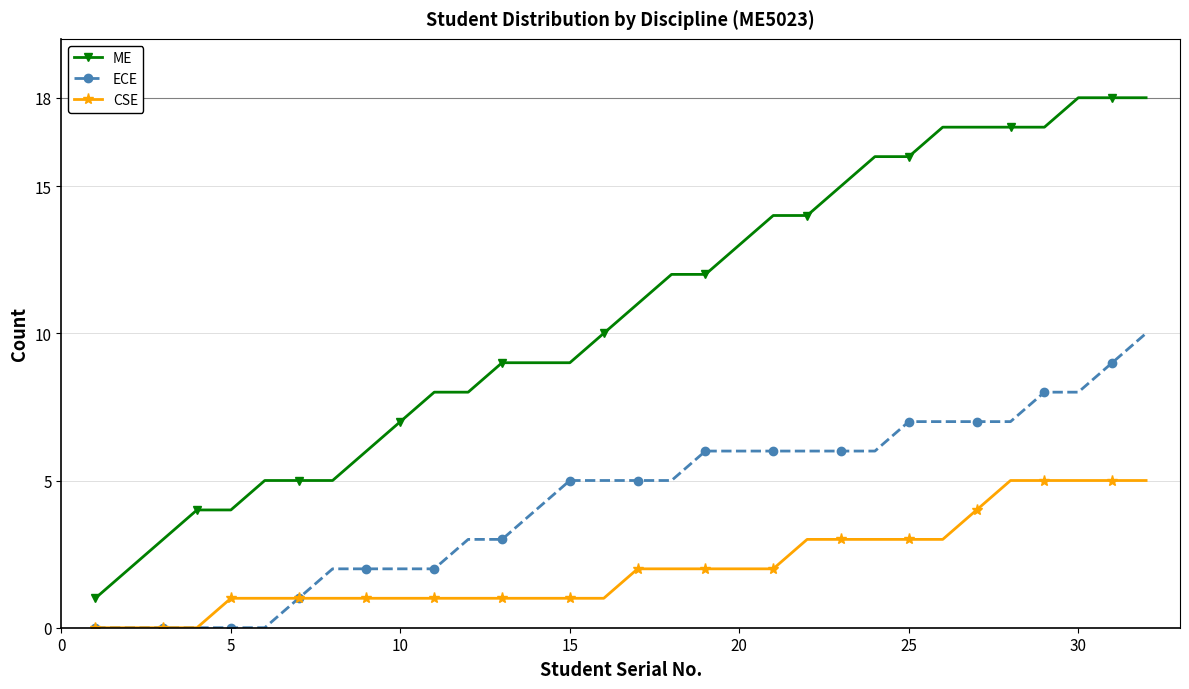

True or false: ME and CSE cross at least once.

False